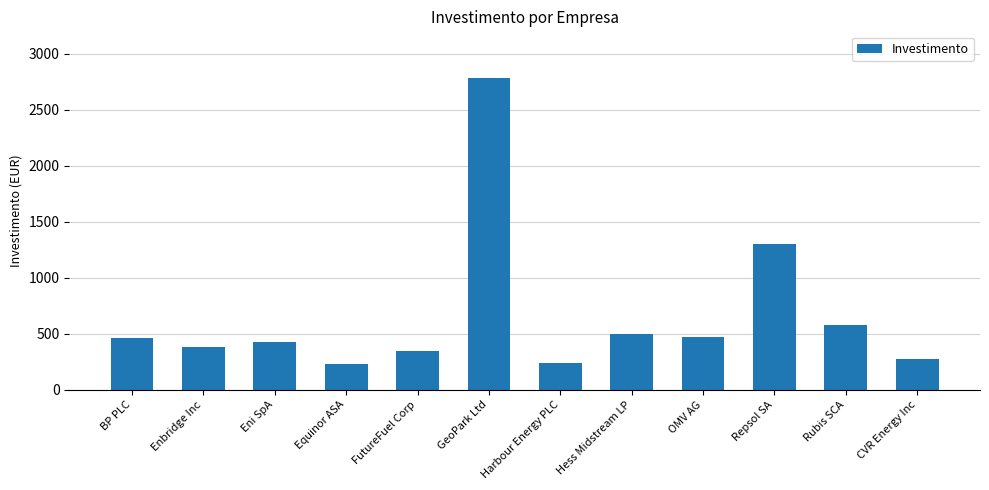

Which category has the highest value across all series?

GeoPark Ltd